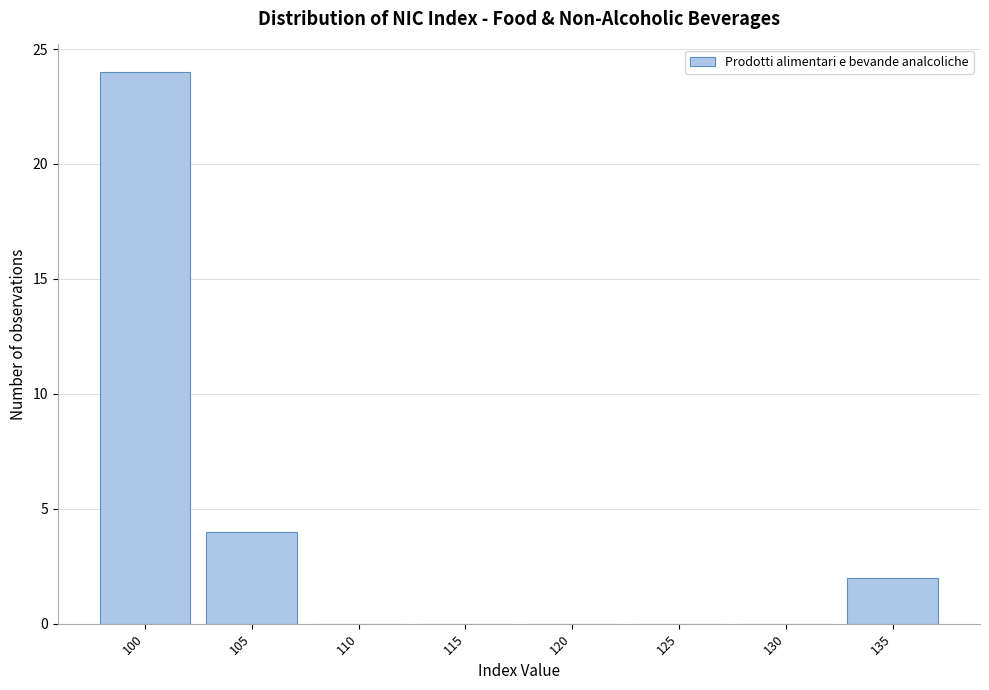

Reading left to right, list all the values displayed in this chart.

100=24	105=4	110=0	115=0	120=0	125=0	130=0	135=2